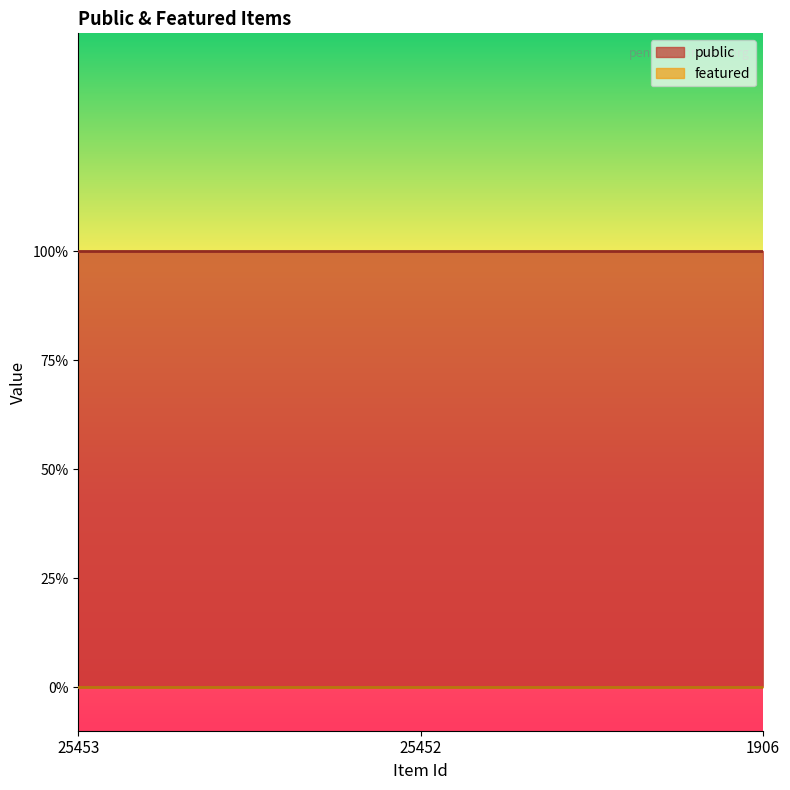

Does the chart have visible grid lines?

No